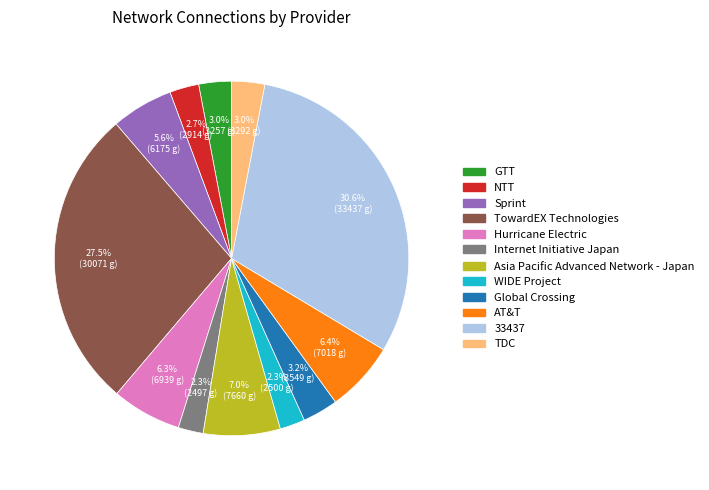

Is it true that Sprint is 6% of the pie?

True